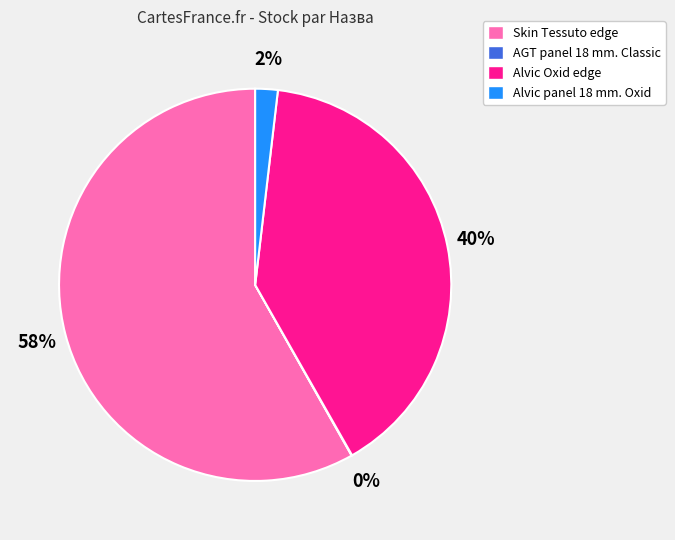

Is there a majority slice in this chart?

Yes